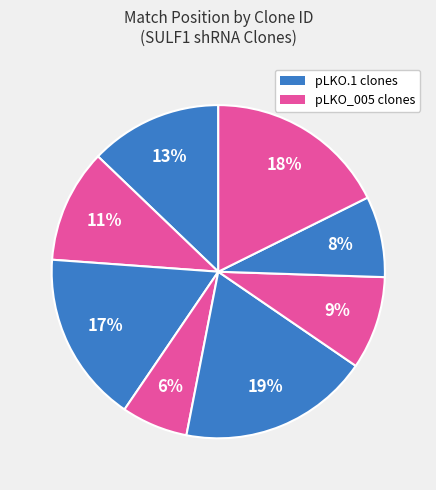

To the nearest percent, what is the average slice percentage?

12%